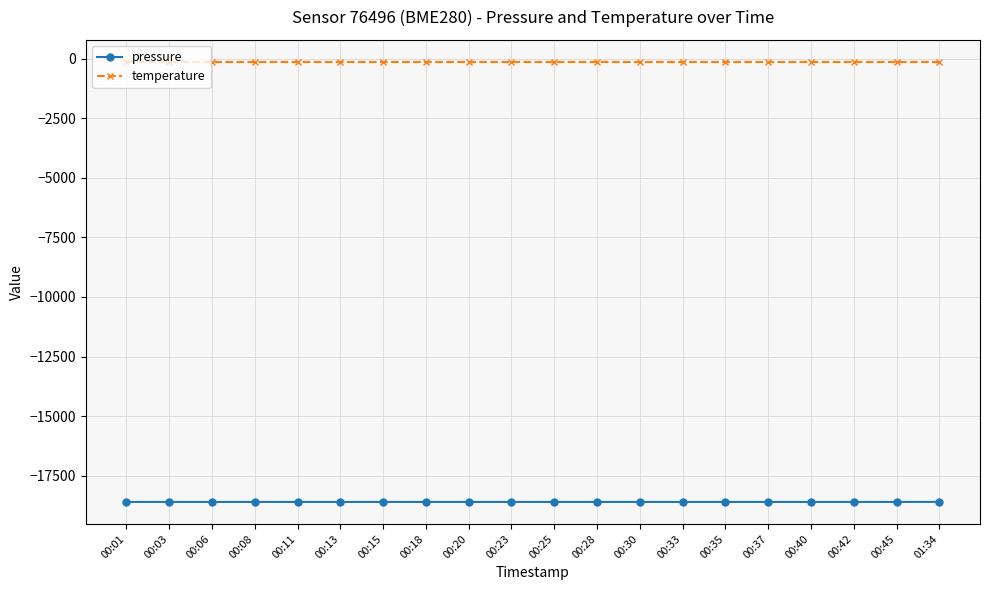

List the series in order of their overall mean, highest first.

temperature, pressure